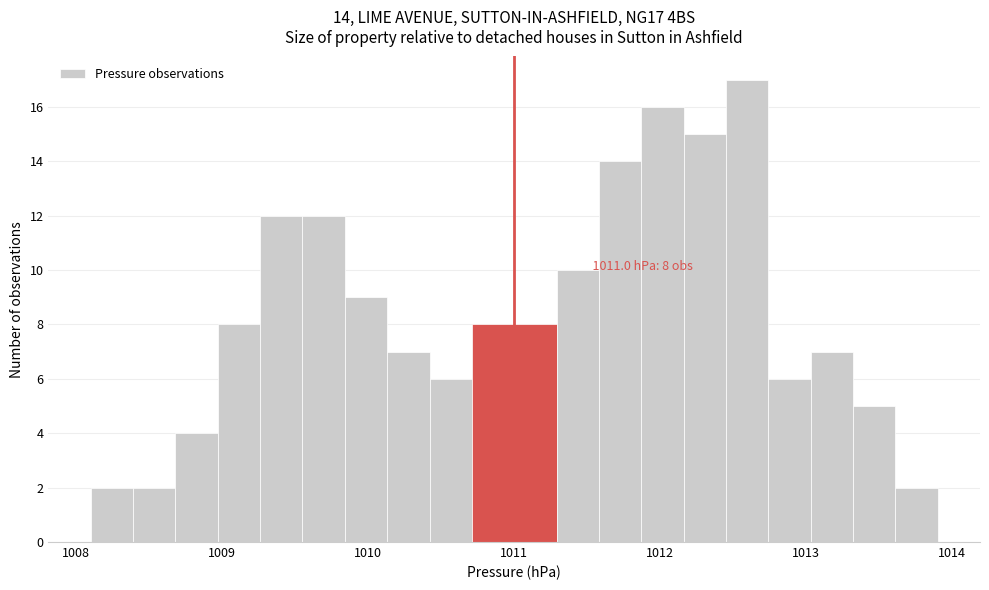

Around what value on the x-axis is the tallest bar? Give the approximate position of its centre, as read against the axis.

1012.6